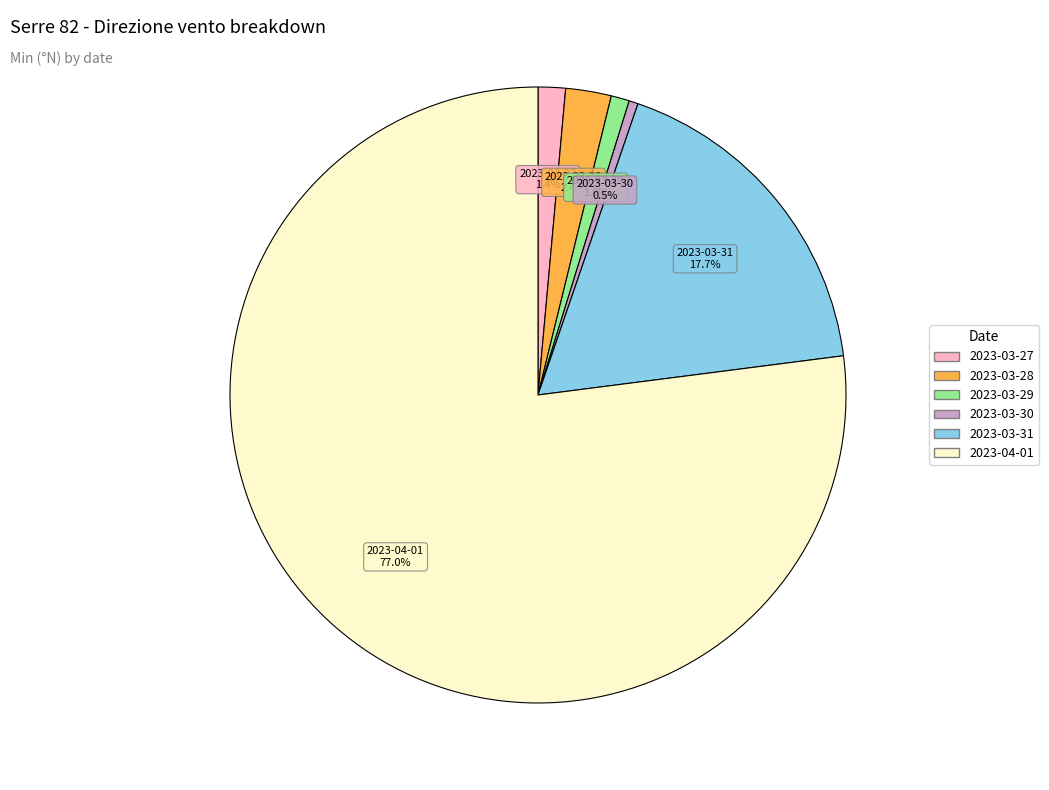

Does any single category account for the majority?

Yes